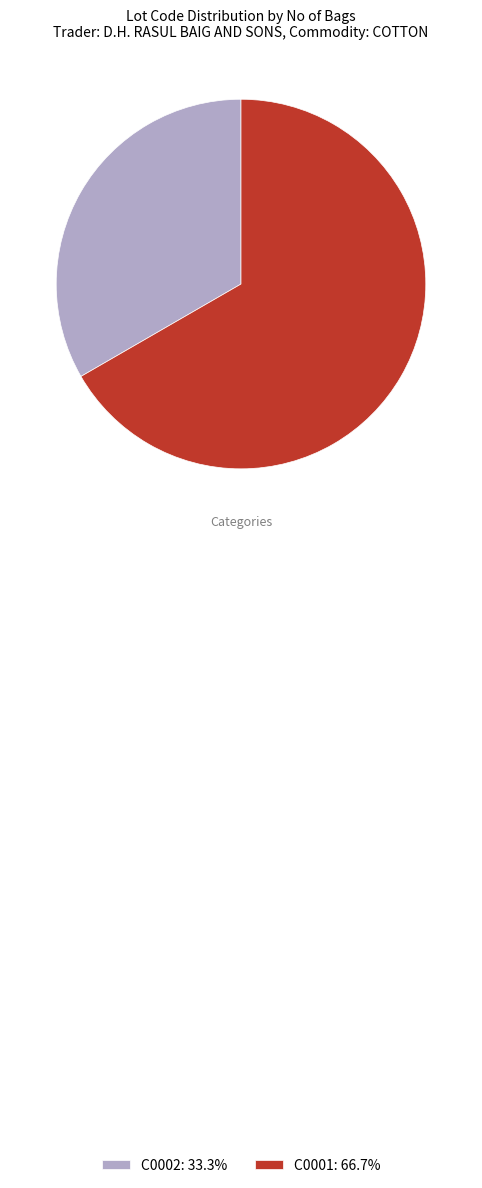

Does C0002 represent more than half of the total?

No